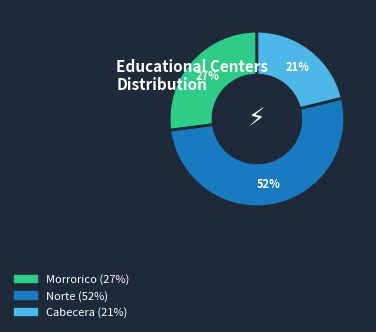

Does Morrorico account for over 50% of the chart?

No